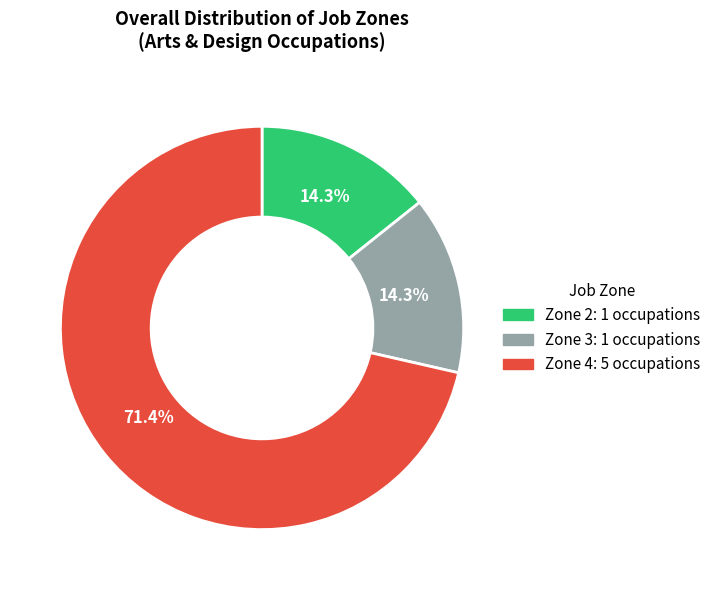

Count the number of slices in the pie.

3